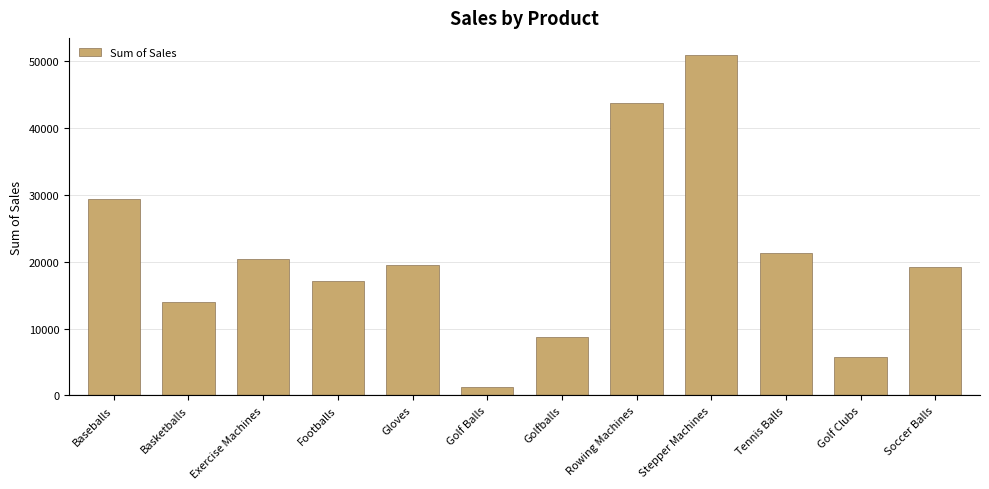

What is the ratio of the value at Tennis Balls to the value at Stepper Machines?

0.4